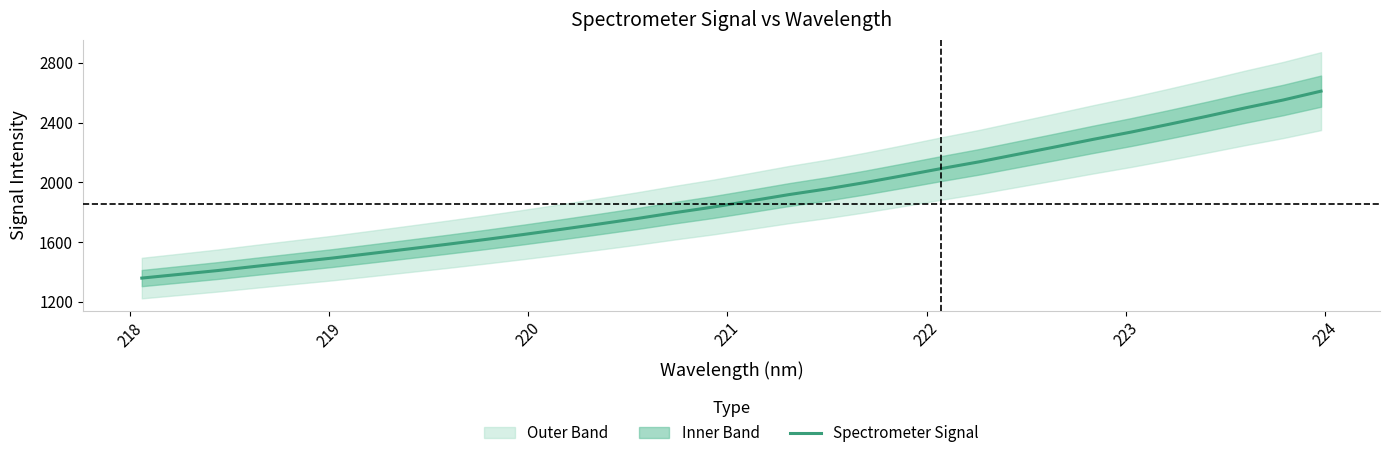

What is the lowest value of the Spectrometer Signal series?

1358.7